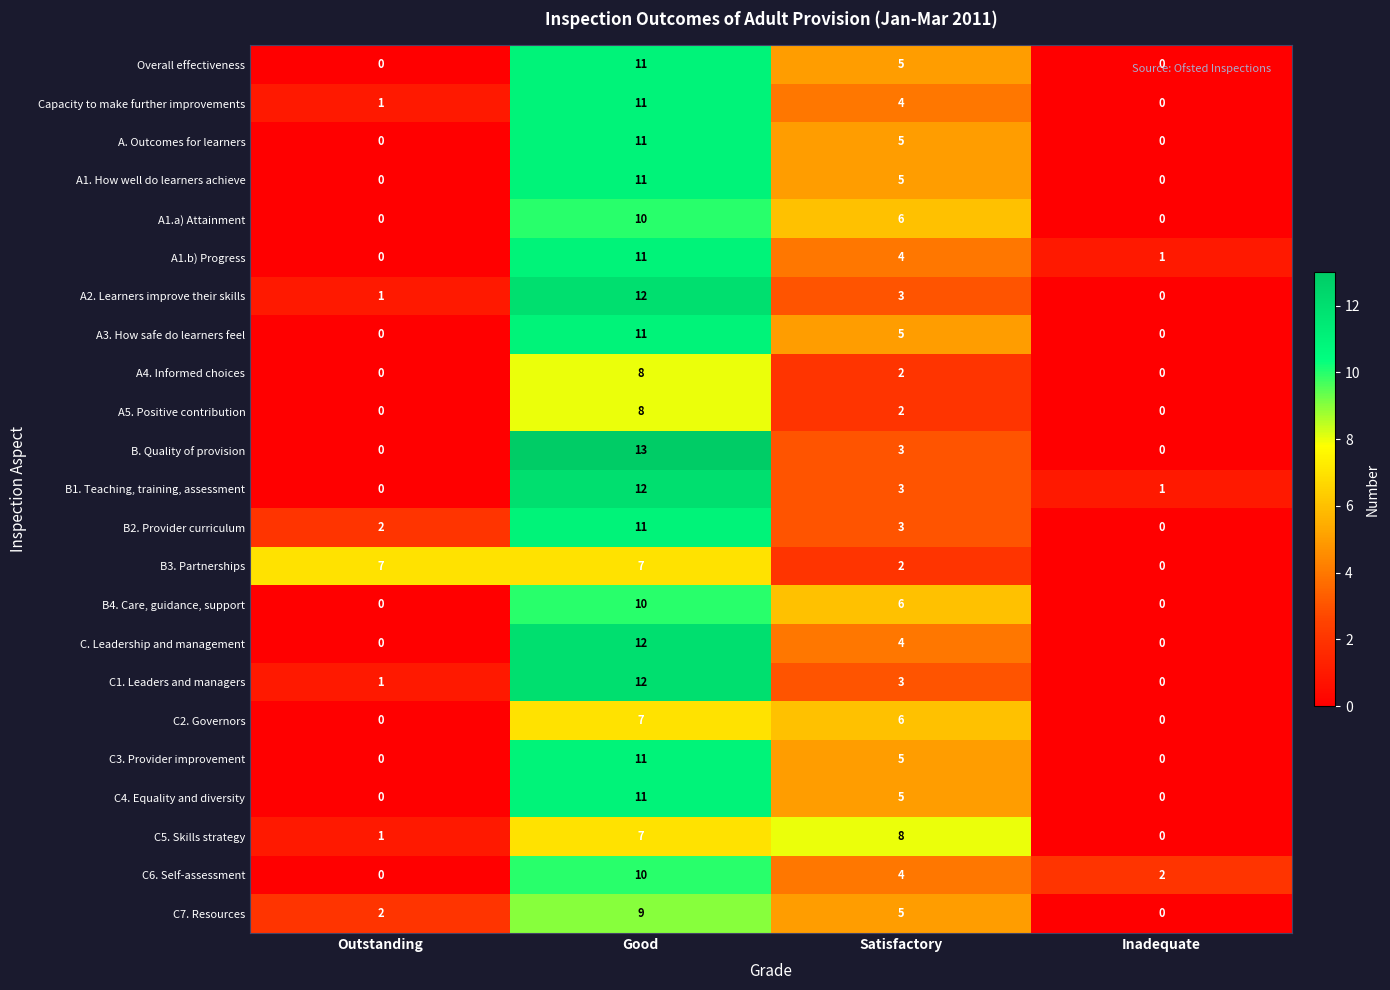

At which label is B3. Partnerships closest to 3?

Satisfactory